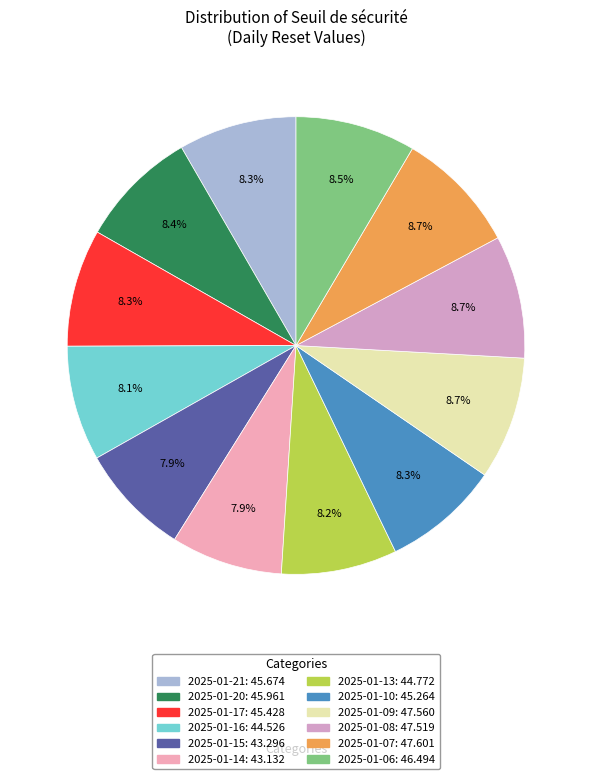

Is there a majority slice in this chart?

No